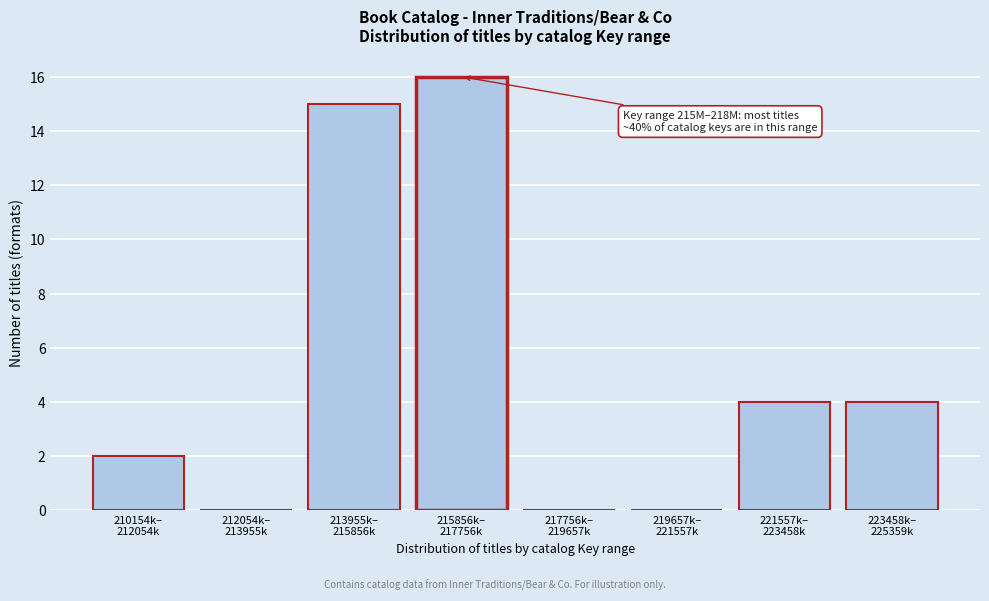

What is the greatest value displayed?

16